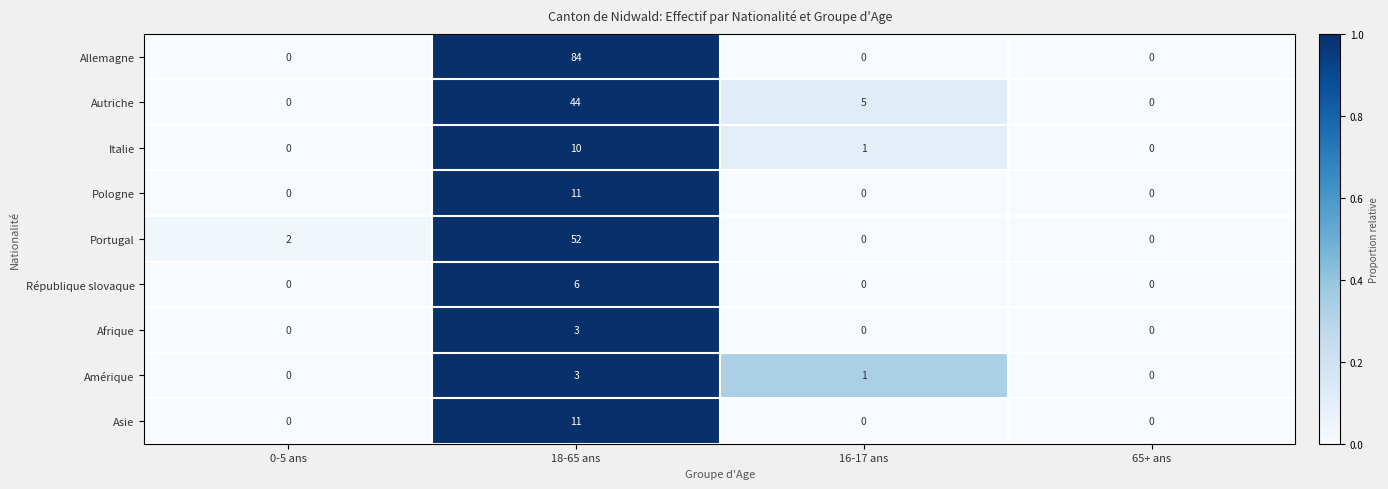

Which series has the largest total across all categories?

Allemagne